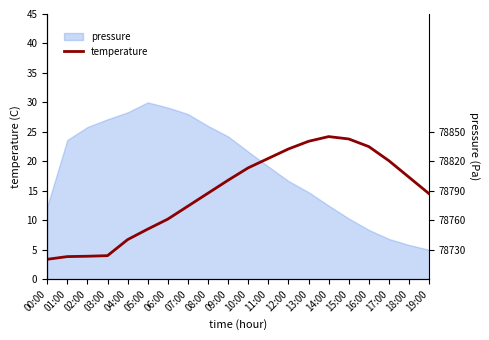

What is the ratio of the value at 00:00 to the value at 14:00?

0.1